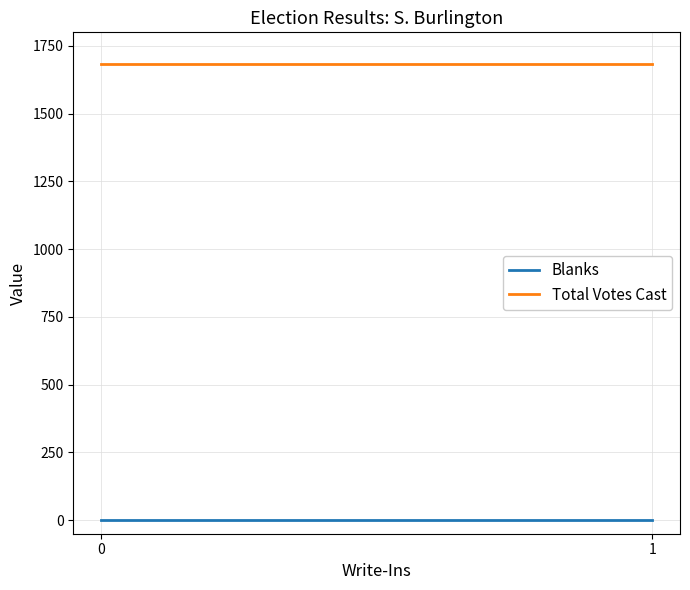

Rank the series by their average value, from highest to lowest.

Total Votes Cast, Blanks